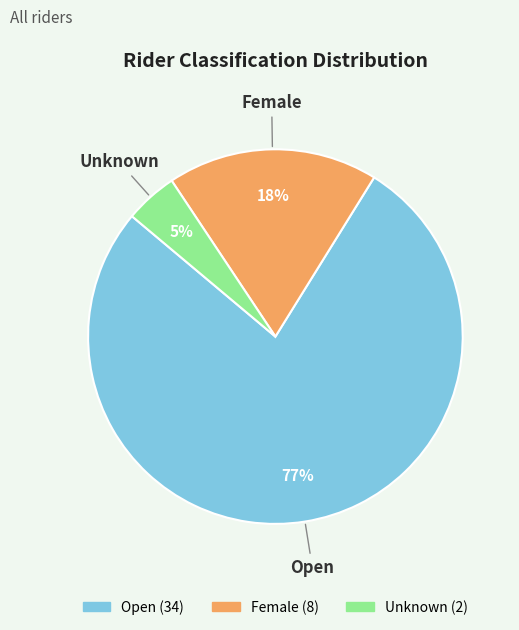

Which slice is the smallest?

Unknown